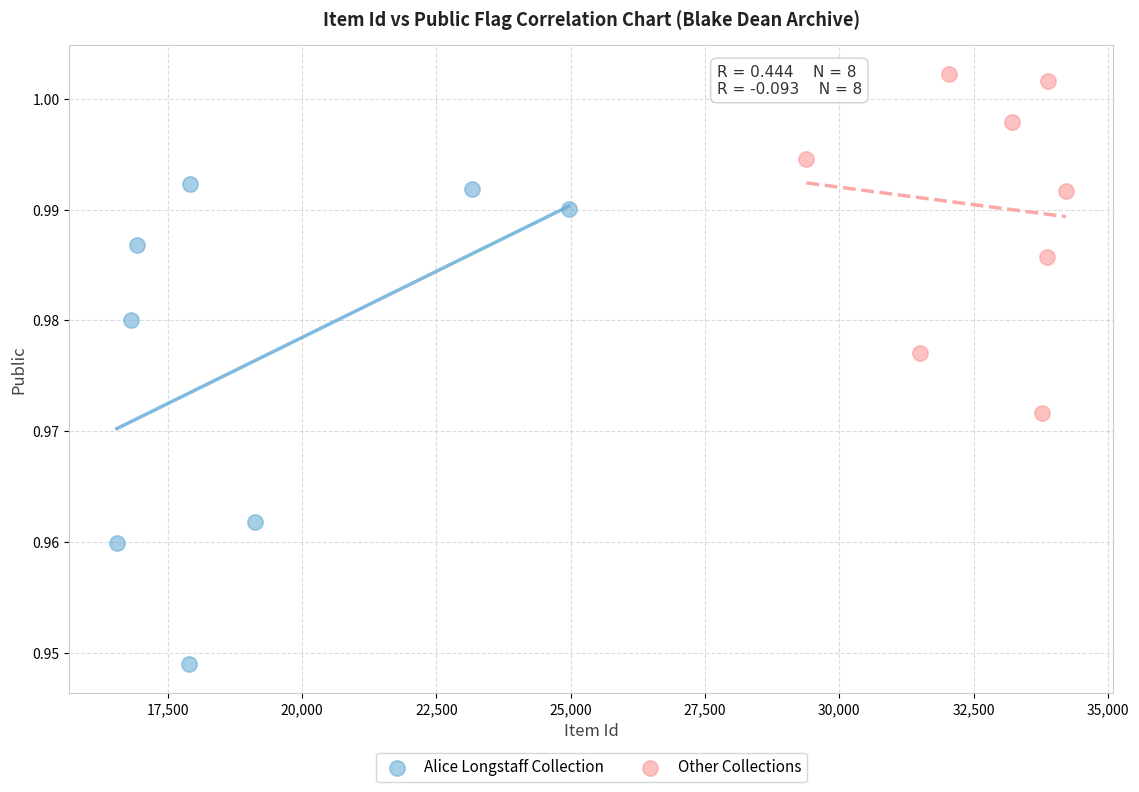

Which series contains the lowest Y value?

Alice Longstaff Collection